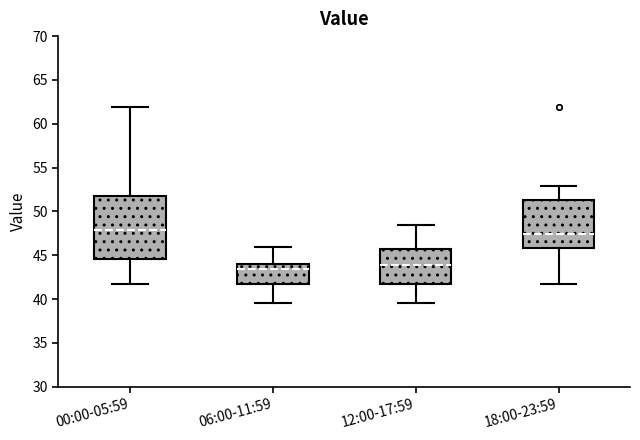

Comparing the boxes themselves (not the whiskers), which one is the tallest?

00:00-05:59